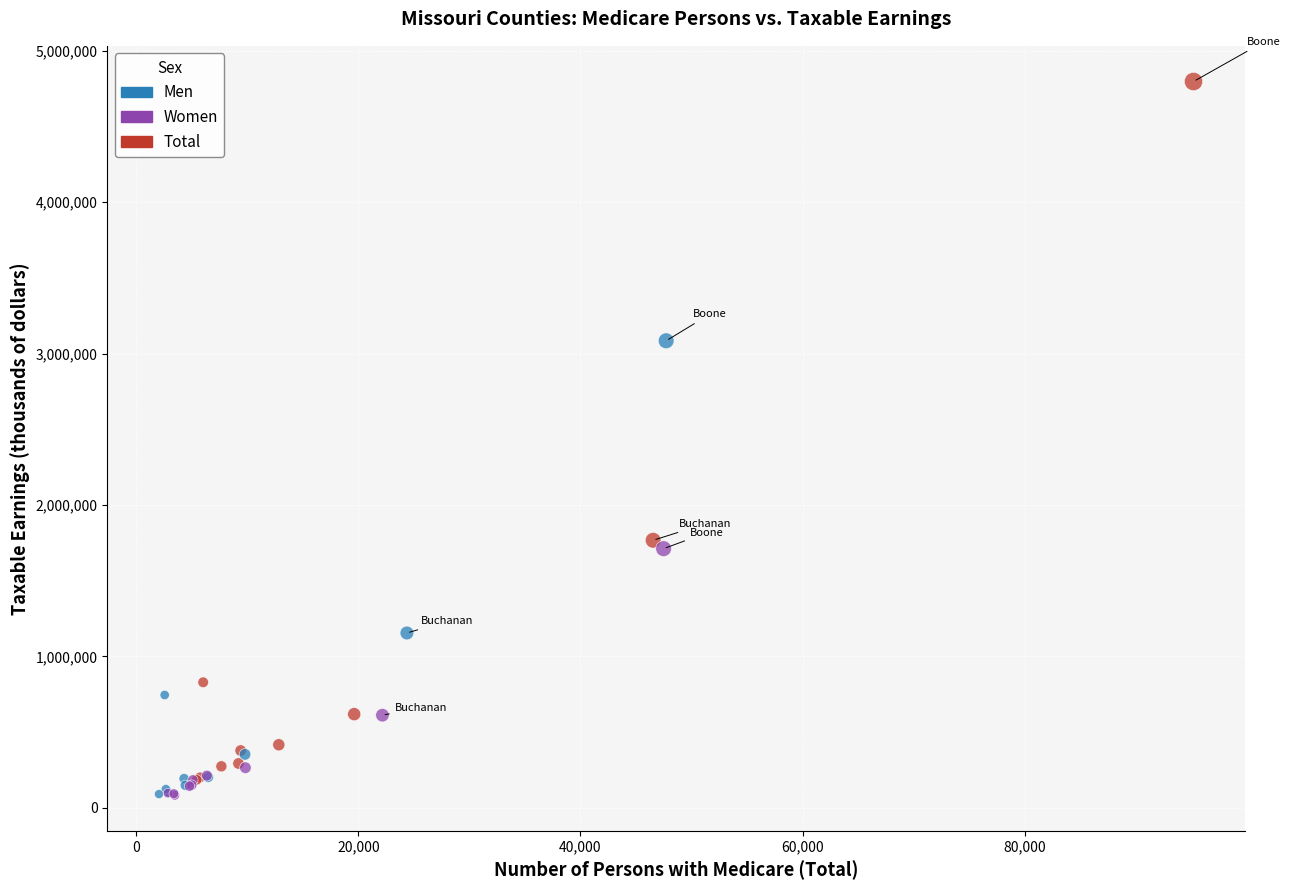

Which series has the largest Y range (max minus min)?

Total